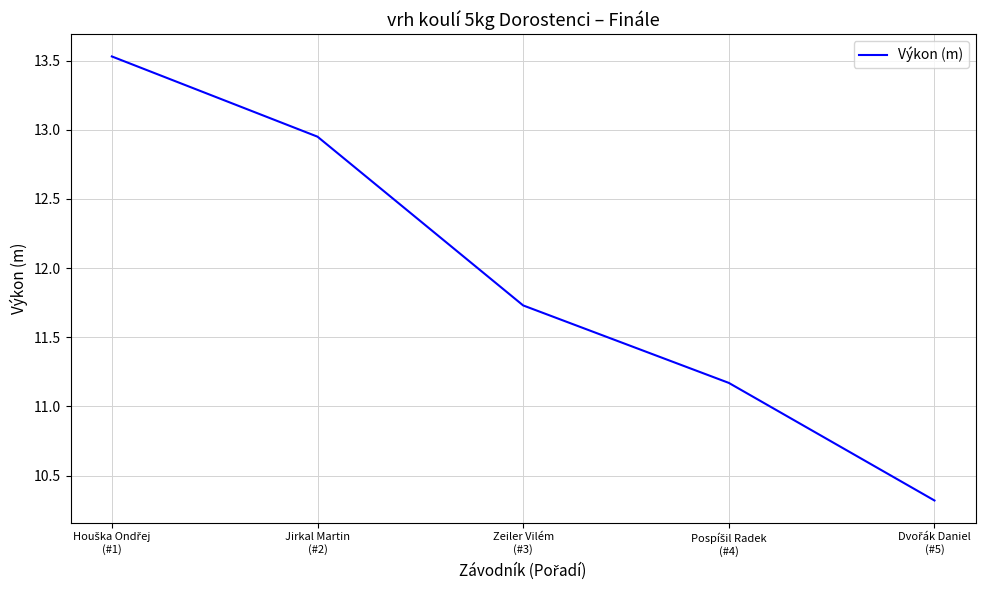

How many values are below 11?

1